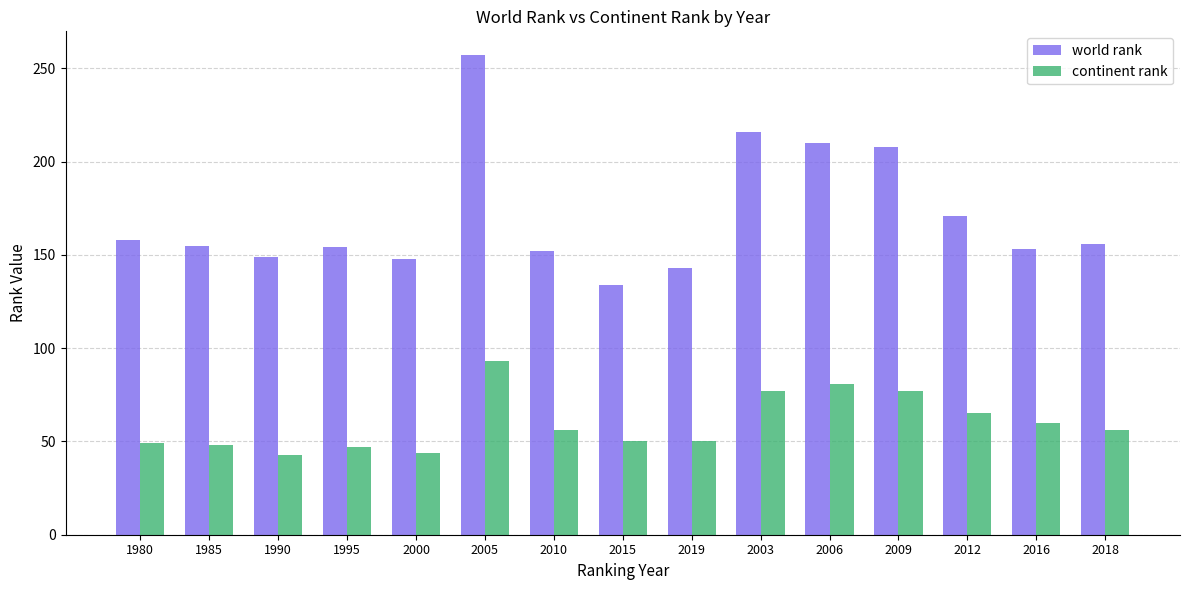

Rank the series at 2018 from lowest to highest value.

continent rank, world rank